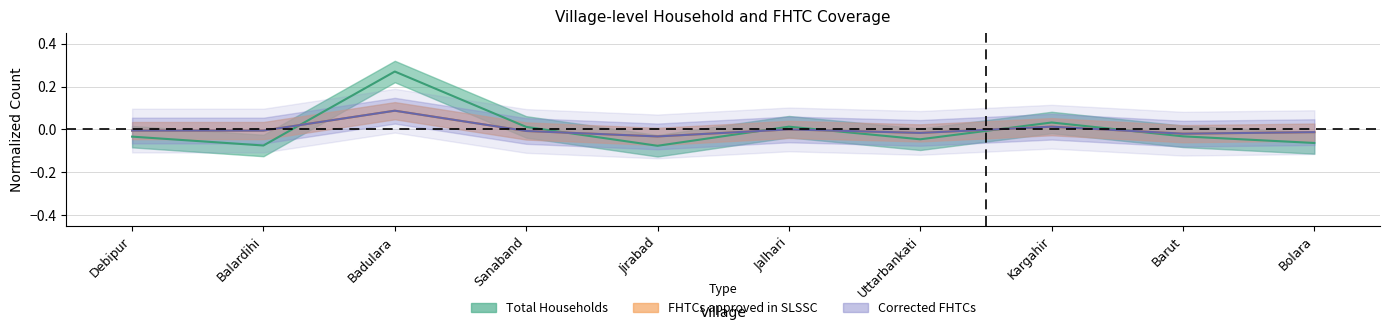

Where is the first local maximum for Corrected FHTCs?

Badulara